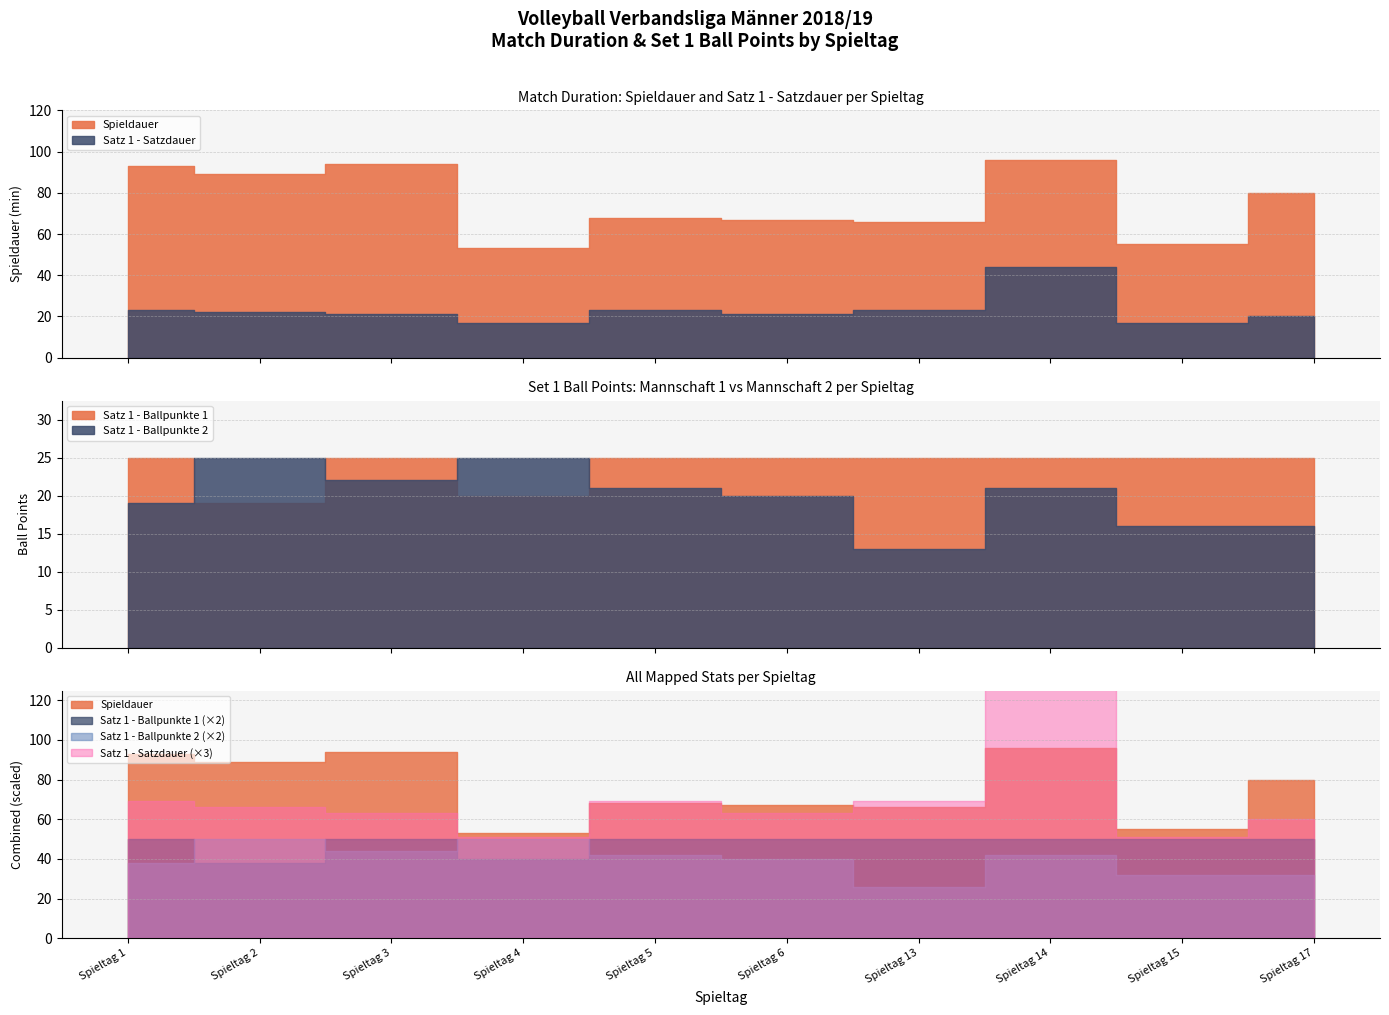

Reading left to right, what are all the values shown in this chart?

Spieldauer: 93	89	94	53	68	67	66	96	55	80
Satz 1 - Satzdauer: 23	22	21	17	23	21	23	44	17	20
Satz 1 - Ballpunkte 1: 25	19	25	20	25	25	25	25	25	25
Satz 1 - Ballpunkte 2: 19	25	22	25	21	20	13	21	16	16